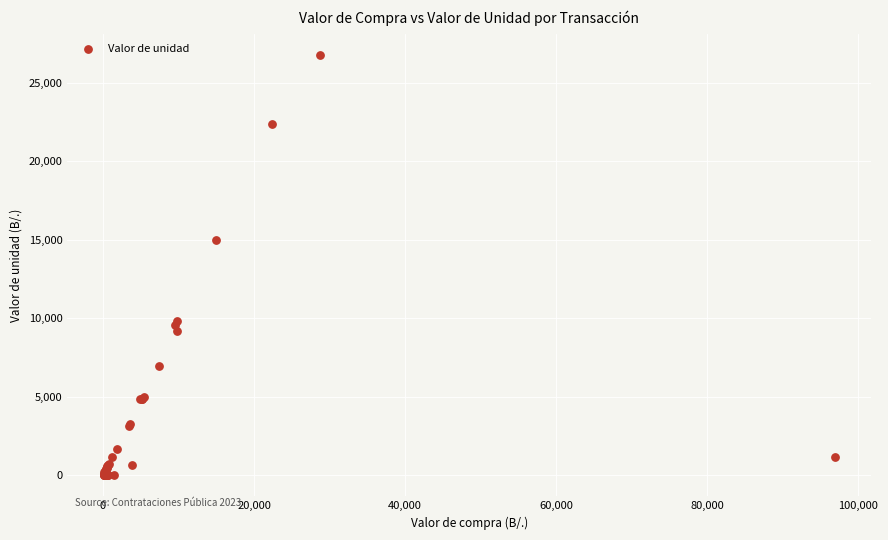

What Y value in the scatter plot is closest to 13406?

15018.0